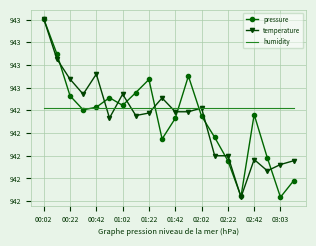

What are all the series names shown in the legend?

pressure, temperature, humidity